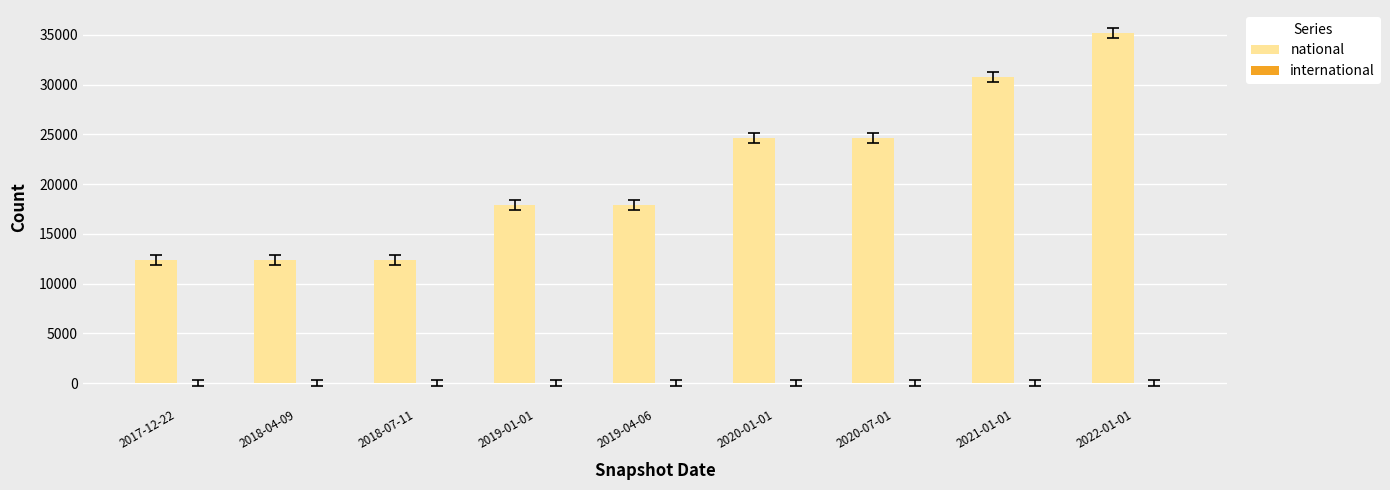

What is the label of the 2nd bar from the left?

2018-04-09